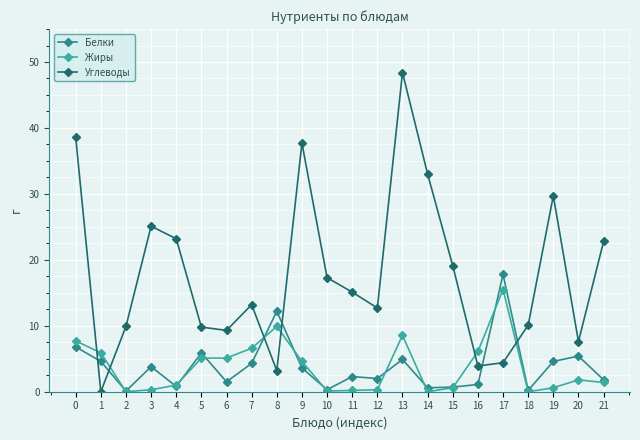

Is it true that Углеводы equals 17.3 at 10?

True